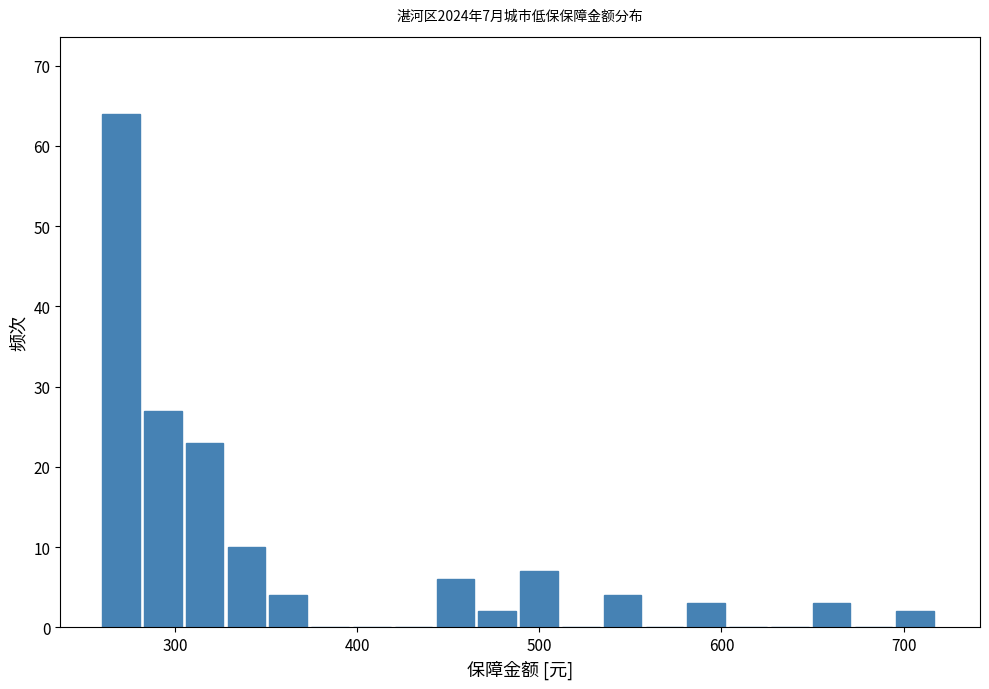

Around what value on the x-axis is the tallest bar? Give the approximate position of its centre, as read against the axis.

270